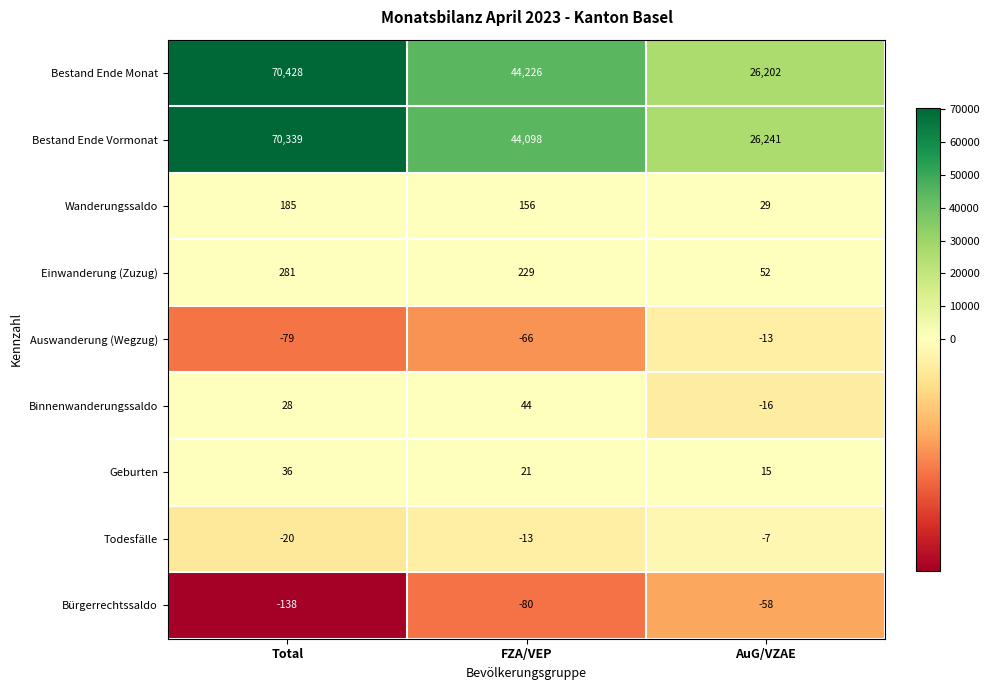

Reading left to right, extract all data points from this chart.

Bestand Ende Monat: Total=70428	FZA/VEP=44226	AuG/VZAE=26202
Bestand Ende Vormonat: Total=70339	FZA/VEP=44098	AuG/VZAE=26241
Wanderungssaldo: Total=185	FZA/VEP=156	AuG/VZAE=29
Einwanderung (Zuzug): Total=281	FZA/VEP=229	AuG/VZAE=52
Auswanderung (Wegzug): Total=-79	FZA/VEP=-66	AuG/VZAE=-13
Binnenwanderungssaldo: Total=28	FZA/VEP=44	AuG/VZAE=-16
Geburten: Total=36	FZA/VEP=21	AuG/VZAE=15
Todesfälle: Total=-20	FZA/VEP=-13	AuG/VZAE=-7
Bürgerrechtssaldo: Total=-138	FZA/VEP=-80	AuG/VZAE=-58